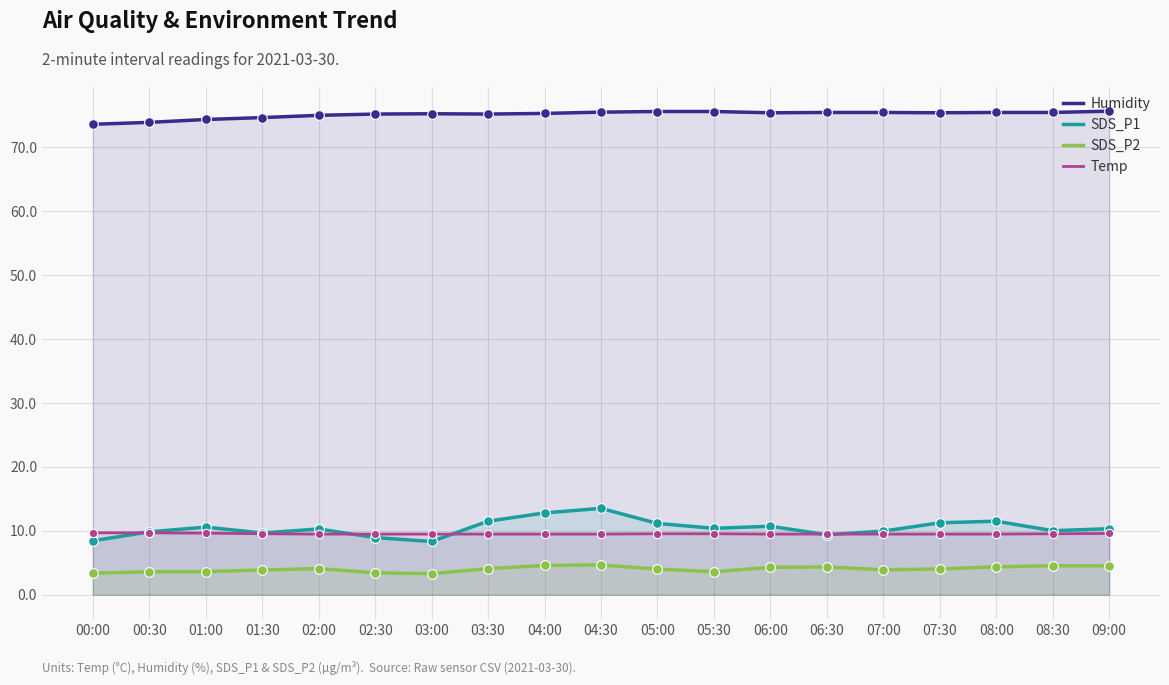

At which category is the sum across all series the highest?

04:30